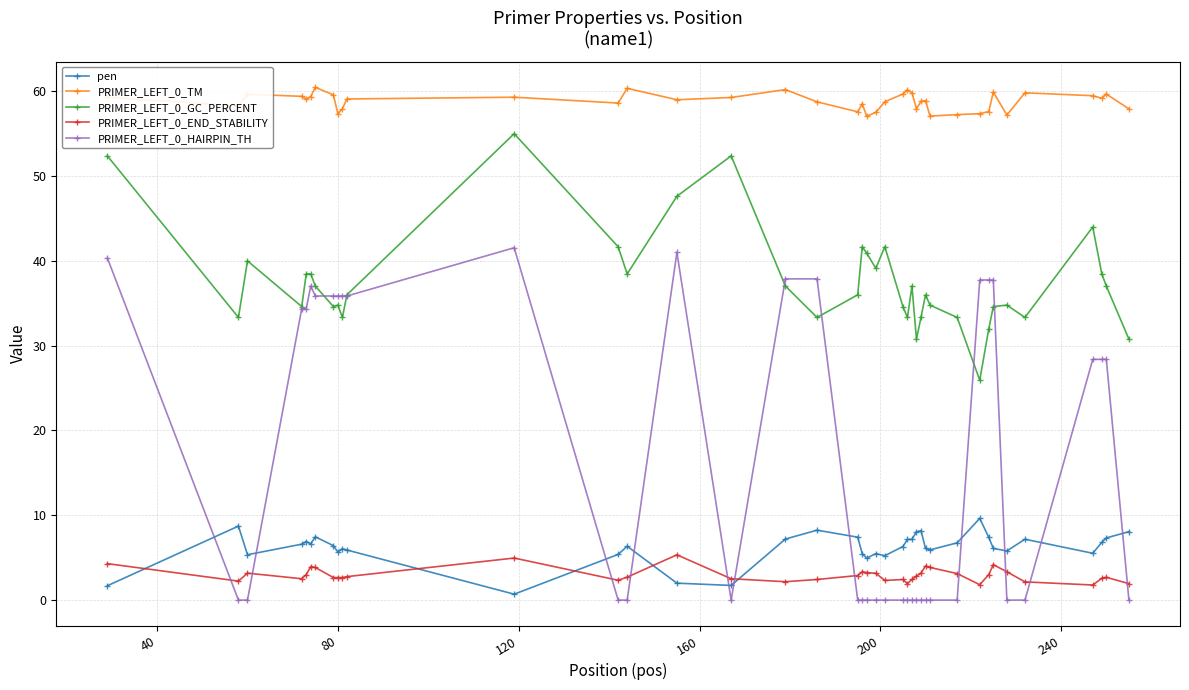

Which series has the widest spread of values?

PRIMER_LEFT_0_HAIRPIN_TH